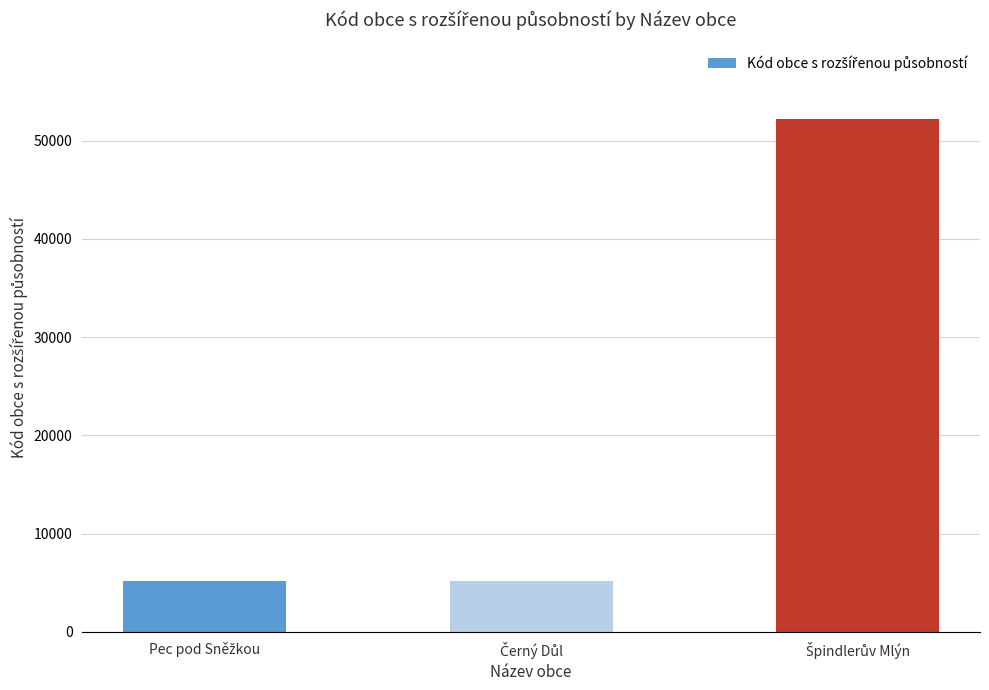

What is the difference between the maximum and minimum values?

46951